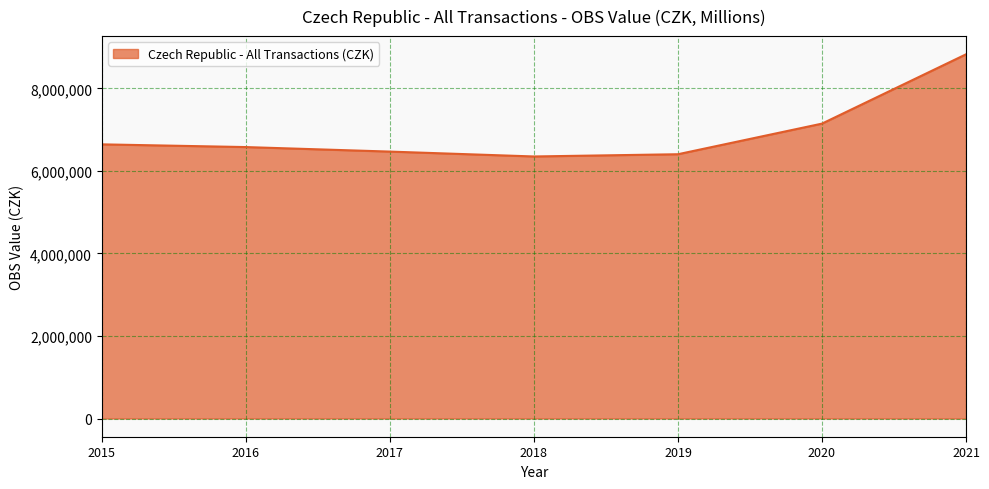

What is the change in value from 2019 to 2021?

+2421989.5